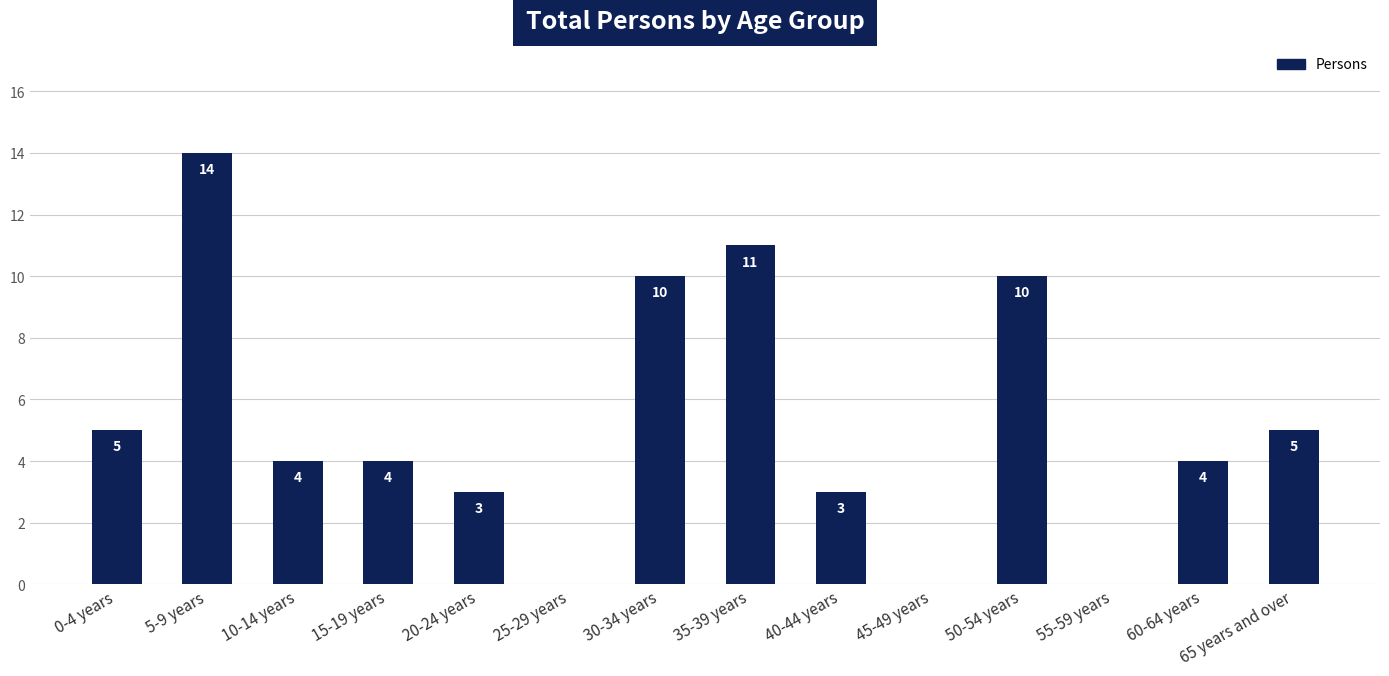

Approximately how many times larger is the value at 15-19 years compared to 50-54 years?

0.4